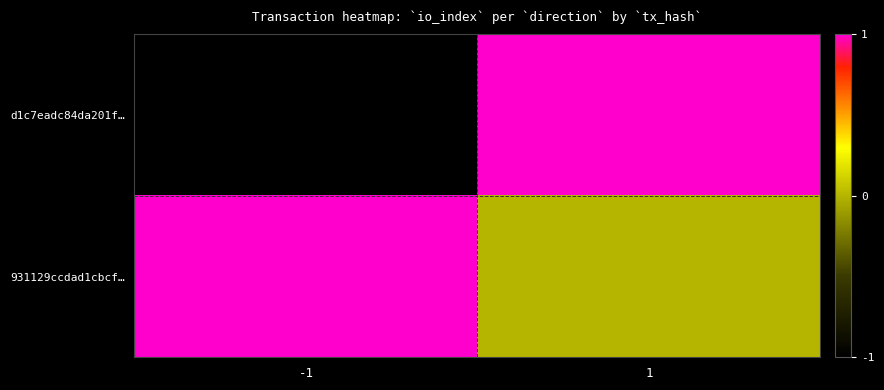

Reading left to right, extract all data points from this chart.

d1c7eadc84da201f…: -1=-1	1=1
931129ccdad1cbcf…: -1=1	1=0